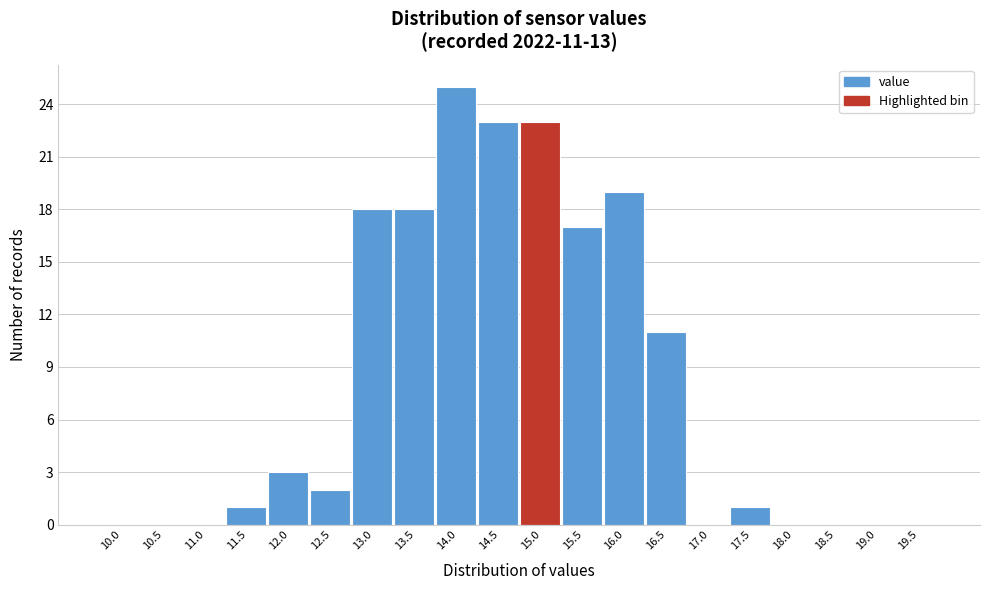

Reading right to left, list all the values displayed in this chart.

19.5=0	19.0=0	18.5=0	18.0=0	17.5=1	17.0=0	16.5=11	16.0=19	15.5=17	15.0=23	14.5=23	14.0=25	13.5=18	13.0=18	12.5=2	12.0=3	11.5=1	11.0=0	10.5=0	10.0=0